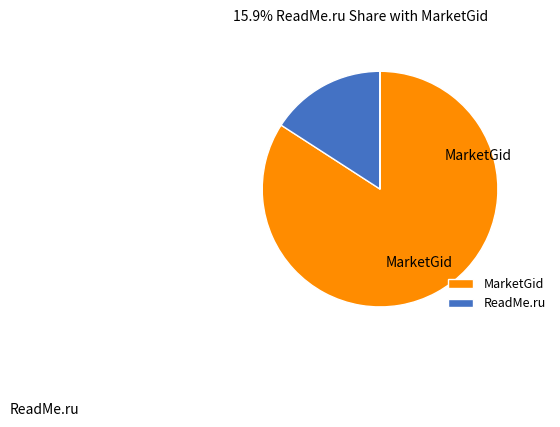

Is there any slice that represents more than half of the pie?

Yes